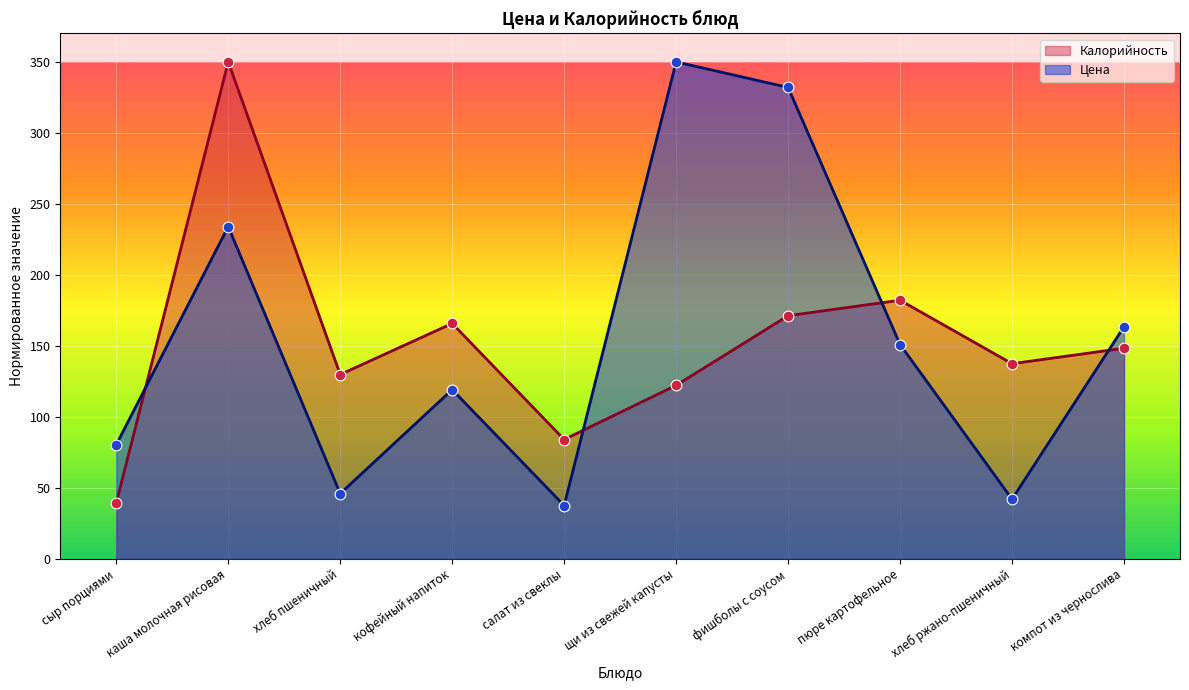

Is the value of Цена at хлеб ржано-пшеничный greater than the value of Калорийность at хлеб пшеничный?

No